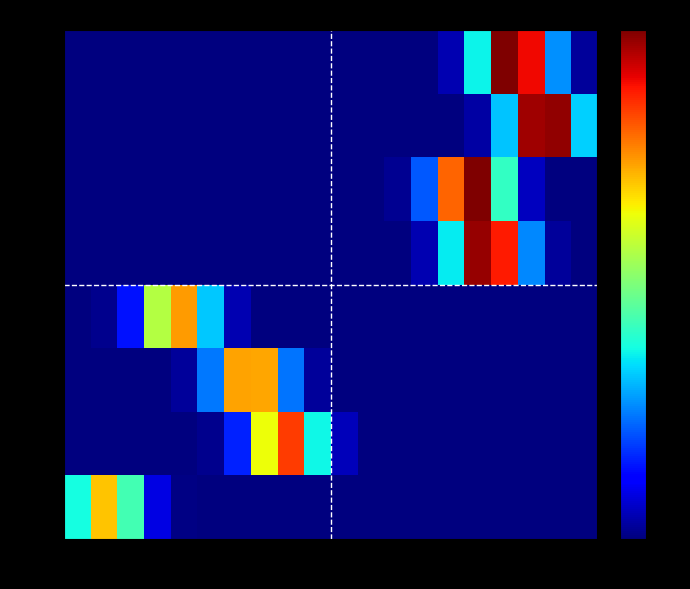

How many categories are shown in the chart?

20